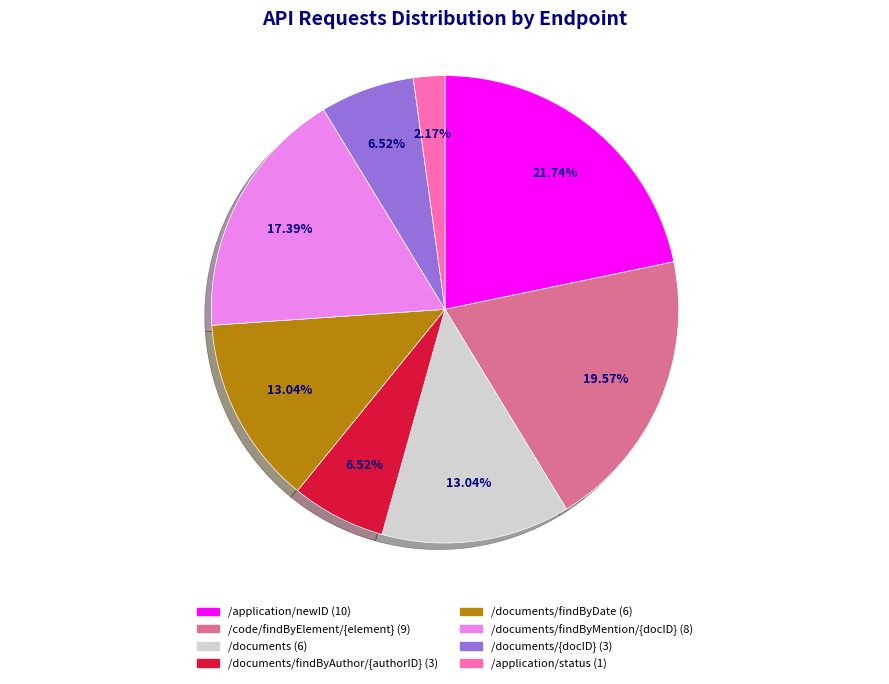

How many segments does this pie chart have?

8